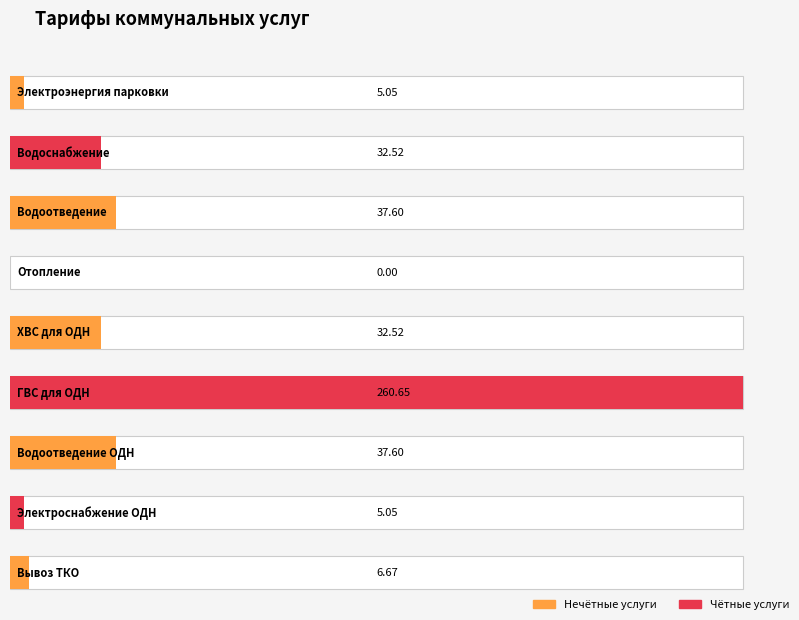

At which label does the data first exceed 32?

Водоснабжение